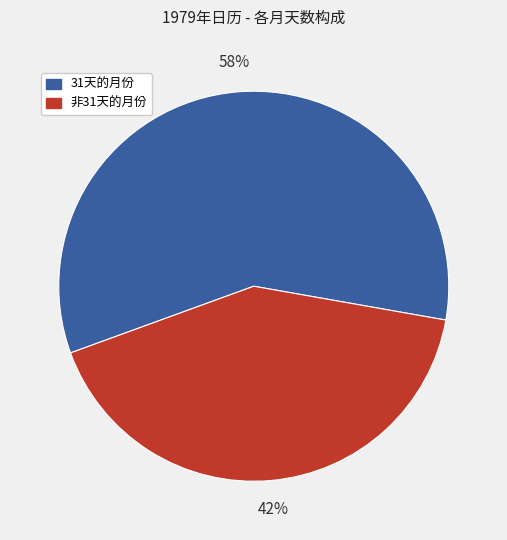

Is there any slice that represents more than half of the pie?

Yes